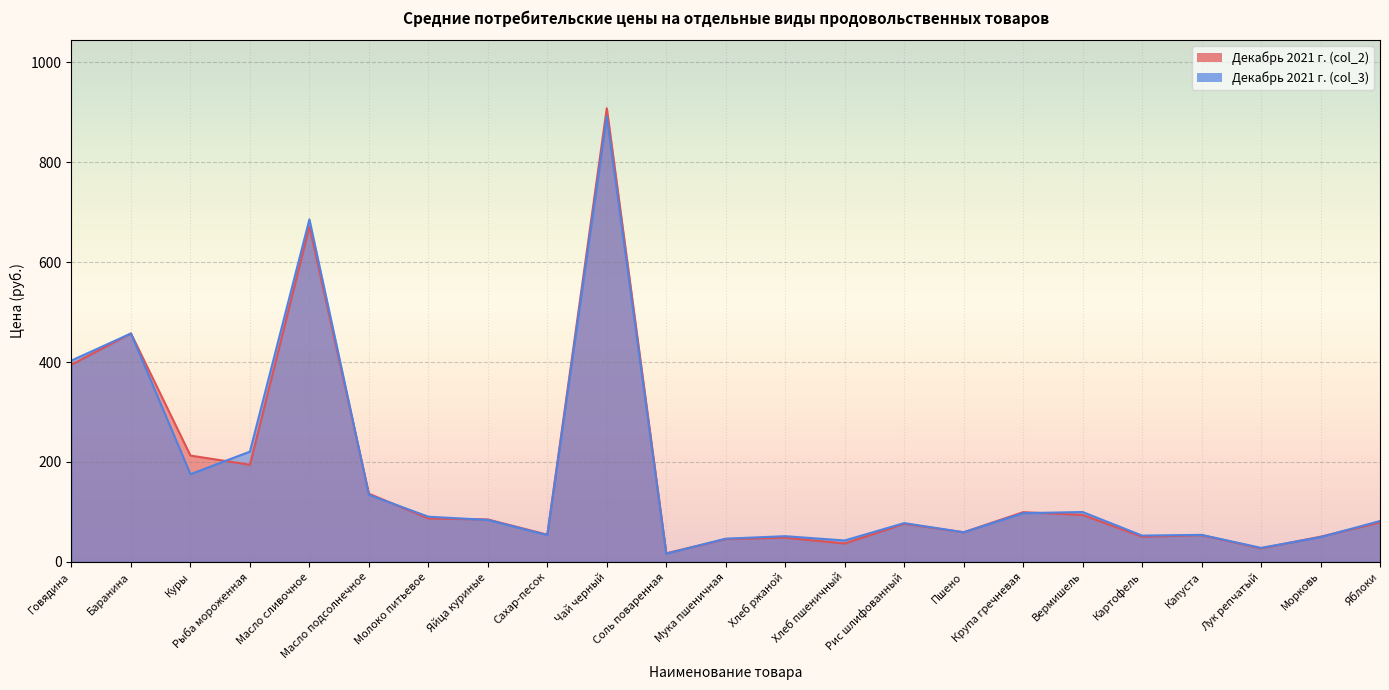

The Декабрь 2021 г. (col_3) series shows 195.7 at Масло подсолнечное. True or false?

False